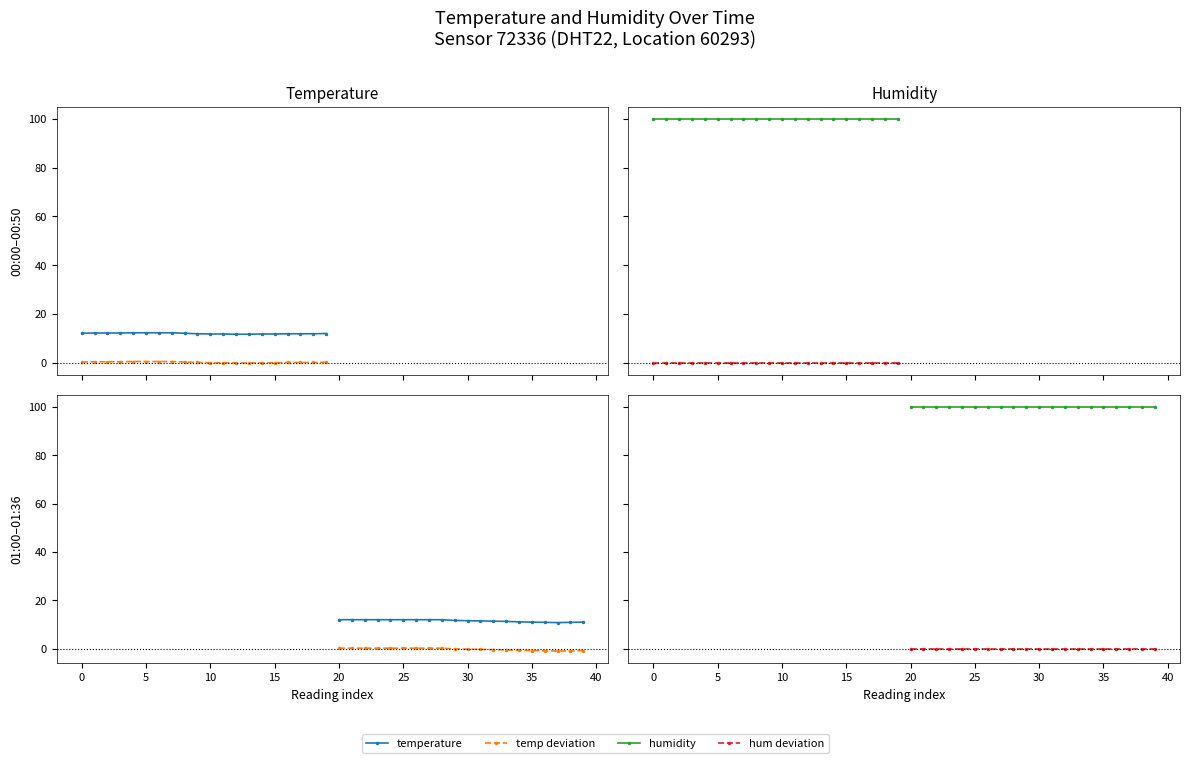

What is the minimum value for temperature?

10.8